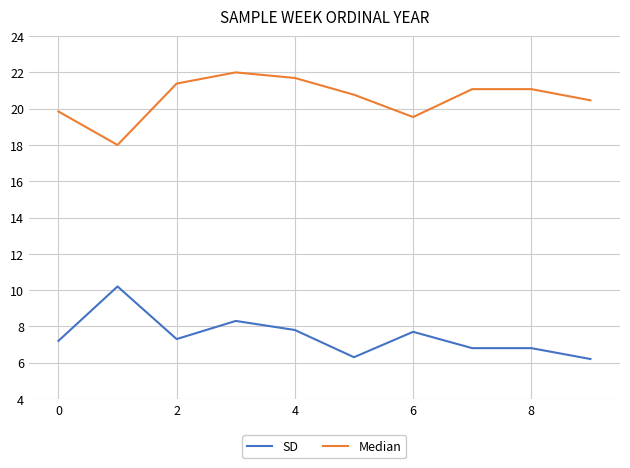

At how many categories does at least one series exceed 7?

10